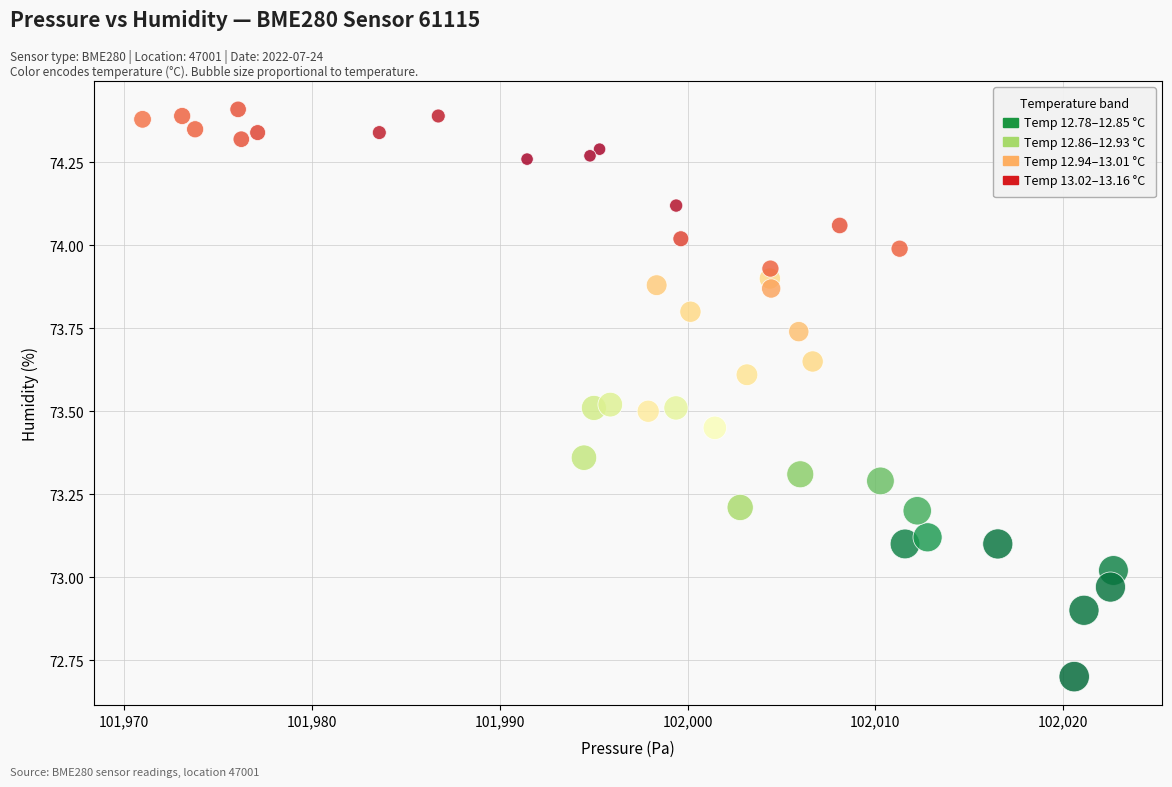

What is the range of X values (max minus min)?

51.7